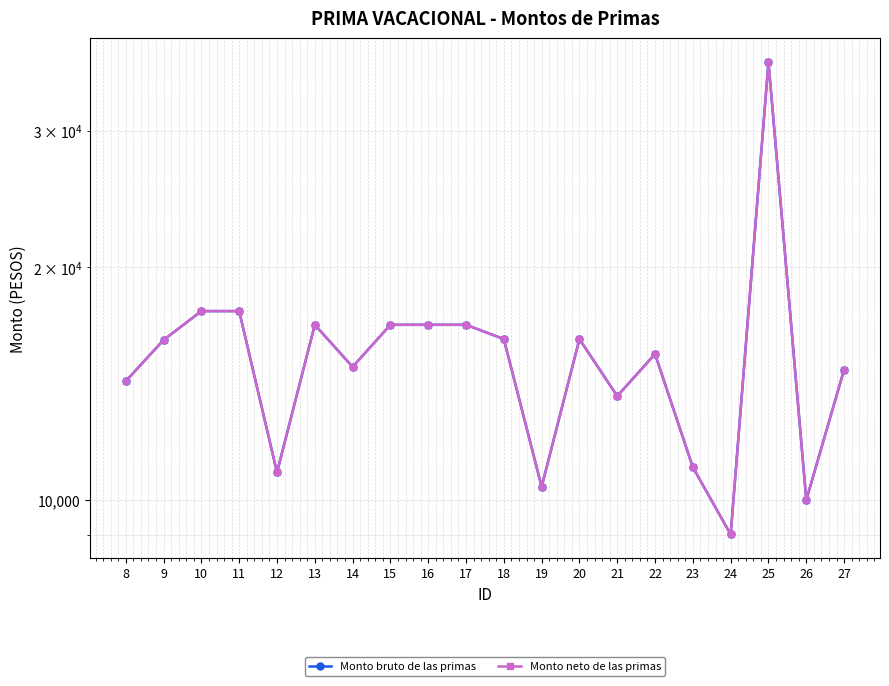

How many lines are shown in the chart?

2